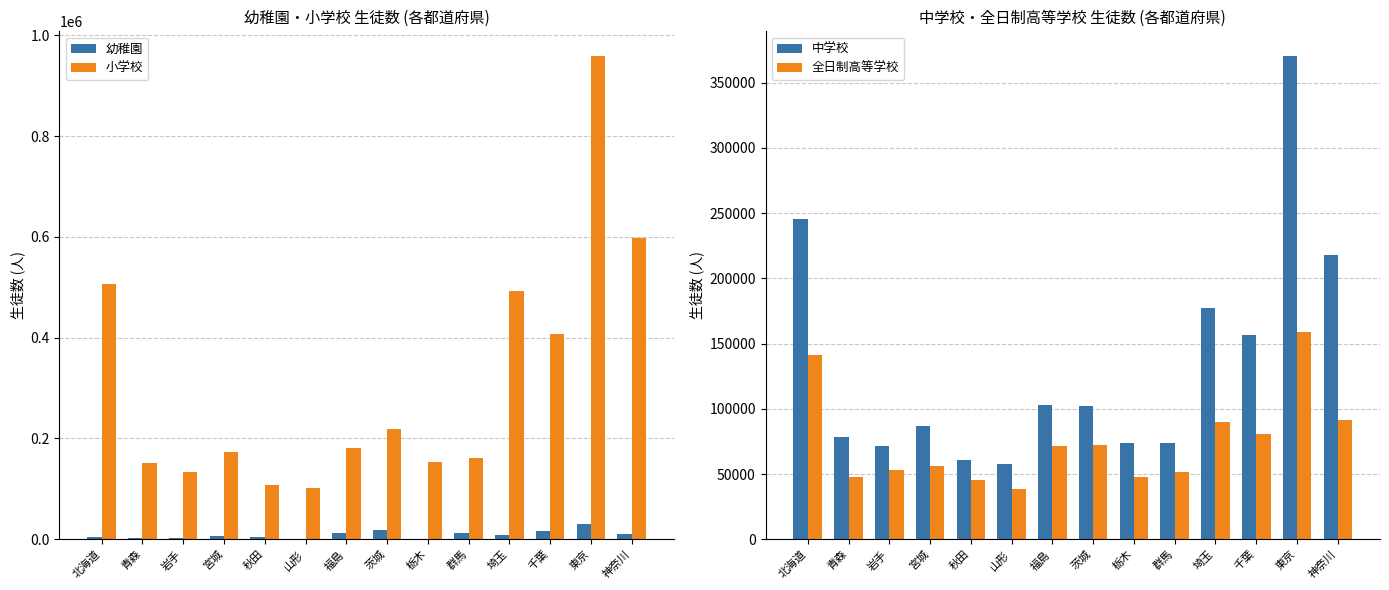

What is the value of the 小学校 bar at the 1st from the left?

507362